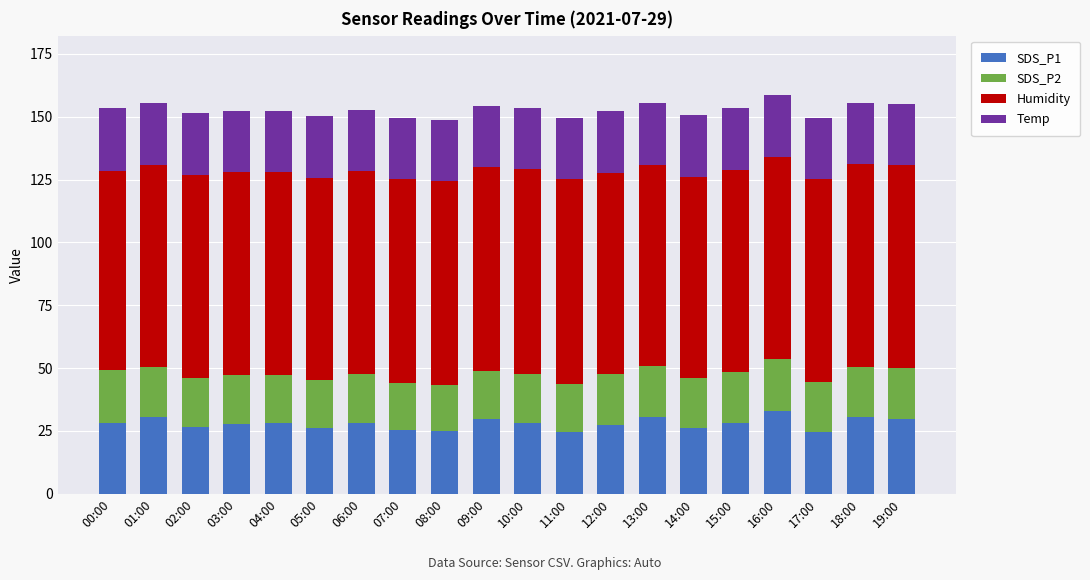

True or false: SDS_P1 has a value of 28.1 at 00:00.

True